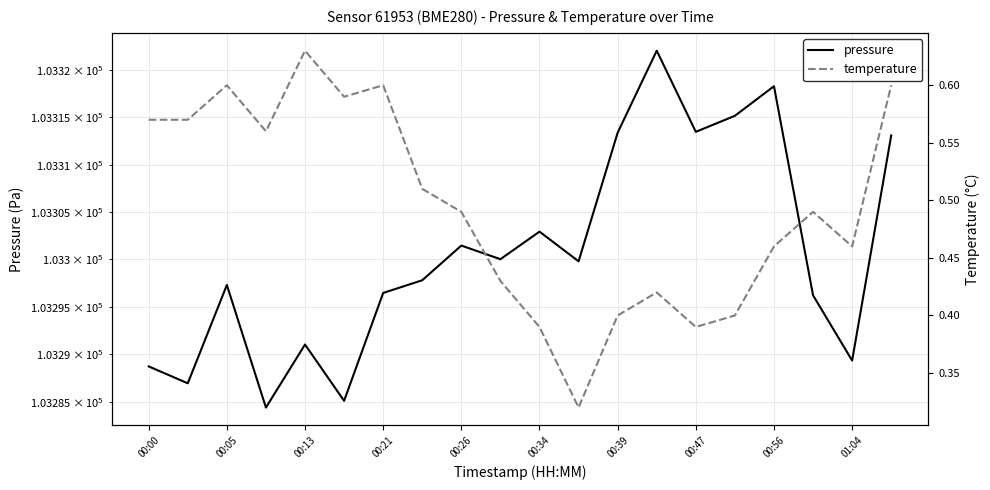

How many lines are shown in the chart?

2